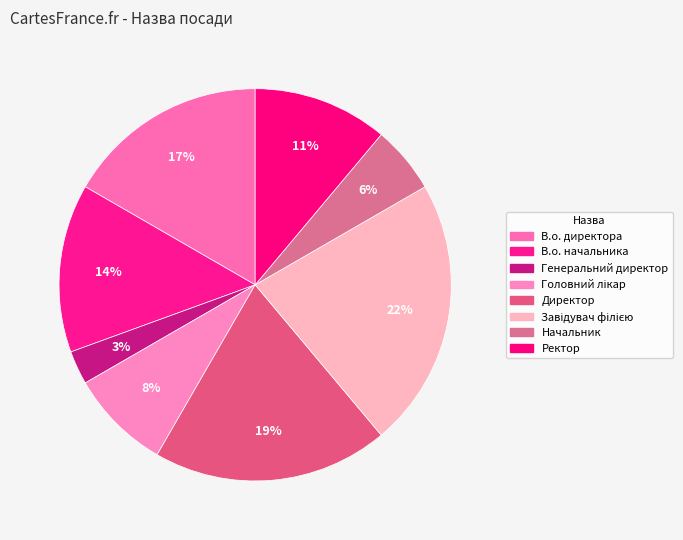

Is it true that Ректор is 2% of the pie?

False